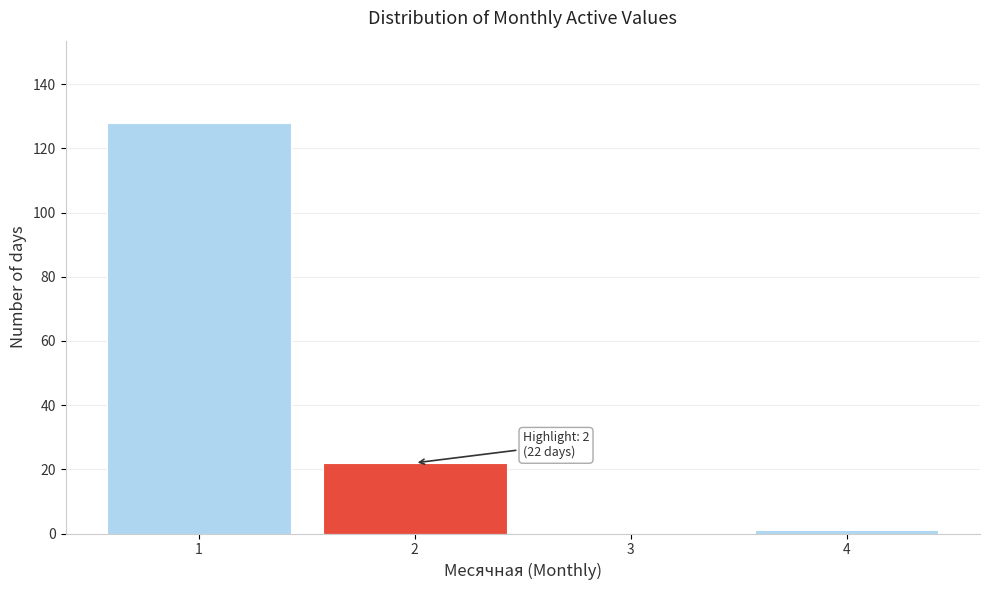

Over which range of the x-axis is the bar tallest?

0.5 to 1.5